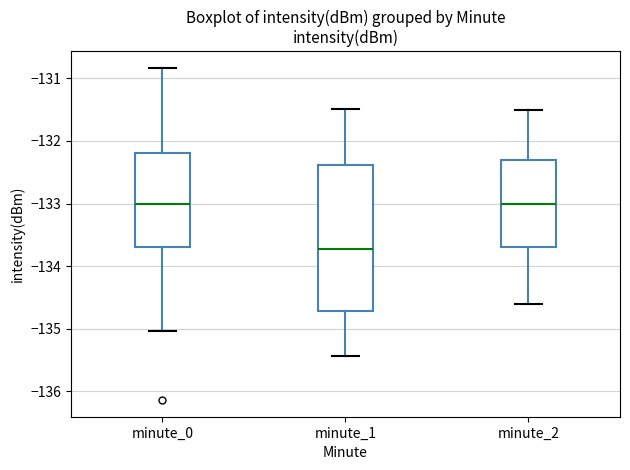

Reading left to right, transcribe this box plot: for each box, give where its median line is, the range the box spans, and where its two whiskers end, as read against the y-axis. The values are not printed on the chart, so give them approximately, as read against the axis.

minute_0: median -133.0, box -133.7 to -132.2, whiskers -135.0 to -130.8
minute_1: median -133.7, box -134.7 to -132.4, whiskers -135.4 to -131.5
minute_2: median -133.0, box -133.7 to -132.3, whiskers -134.6 to -131.5